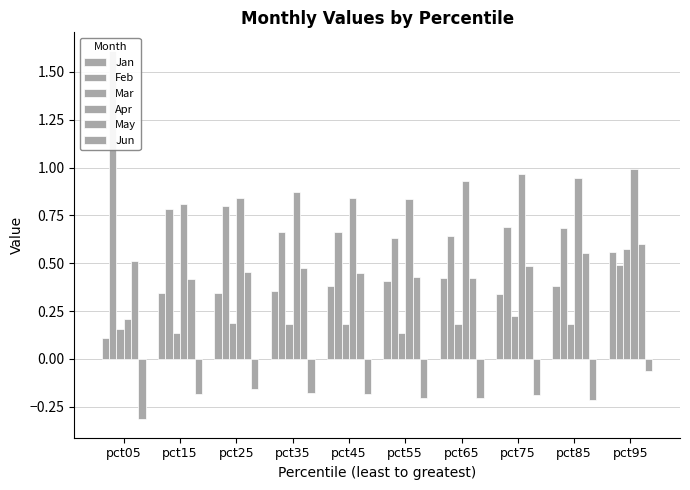

Does the chart contain any negative values?

Yes